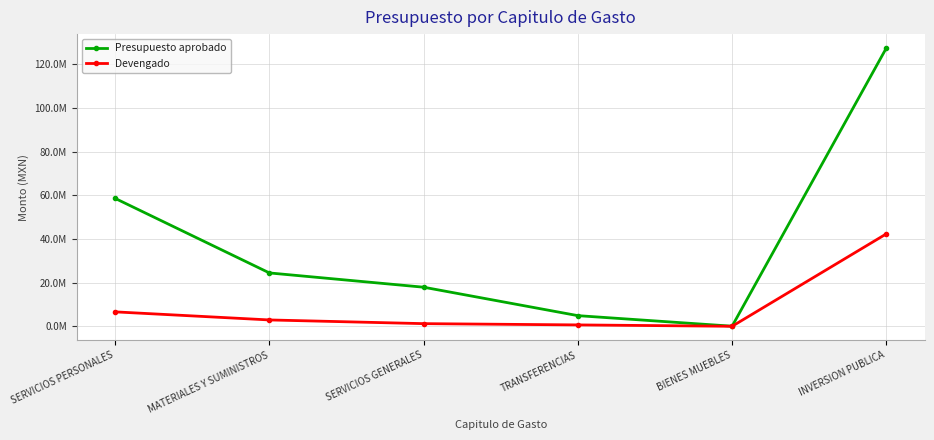

What are all the series names shown in the legend?

Presupuesto aprobado, Devengado